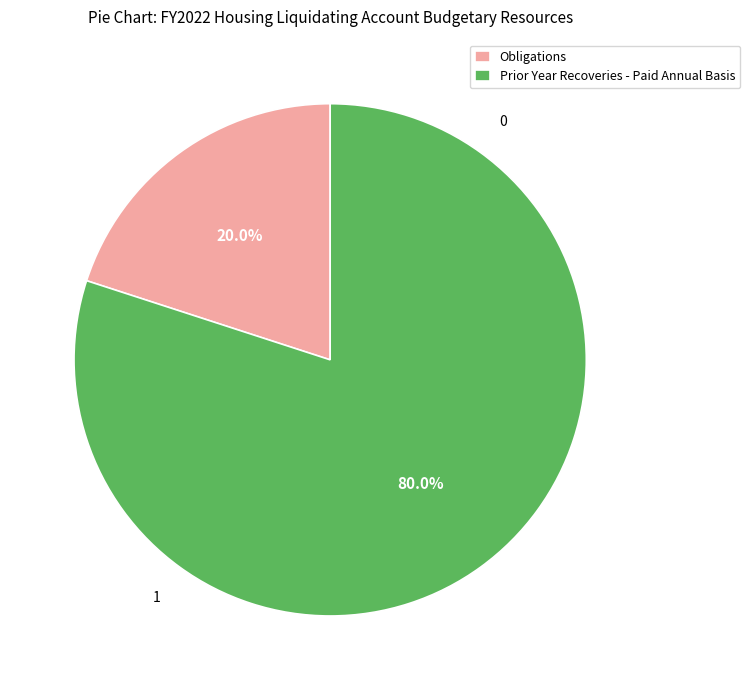

To the nearest percent, what portion does Prior Year Recoveries - Paid Annual Basis represent?

80%